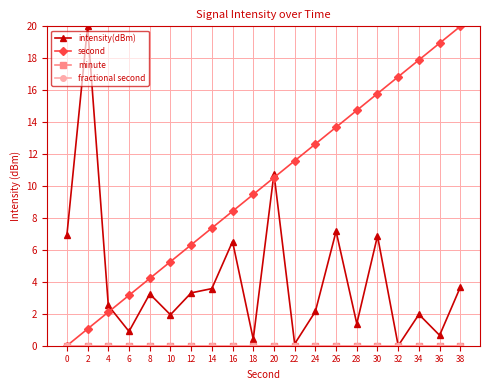

True or false: fractional second and intensity(dBm) intersect in this chart.

False